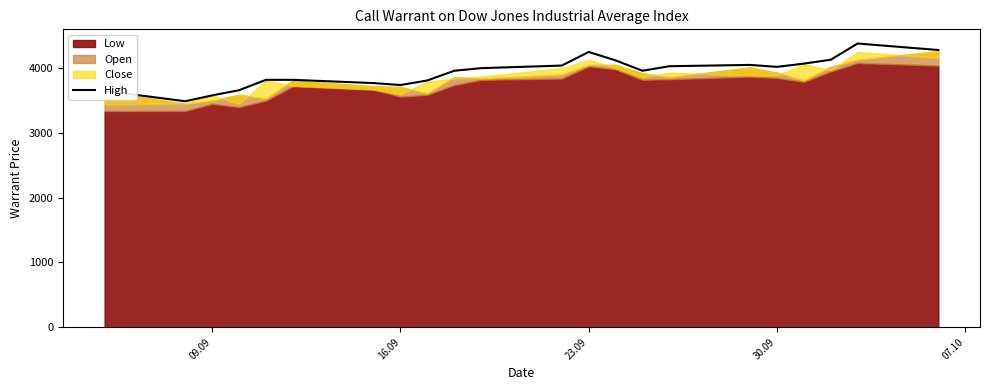

What is the minimum value for High?

3485